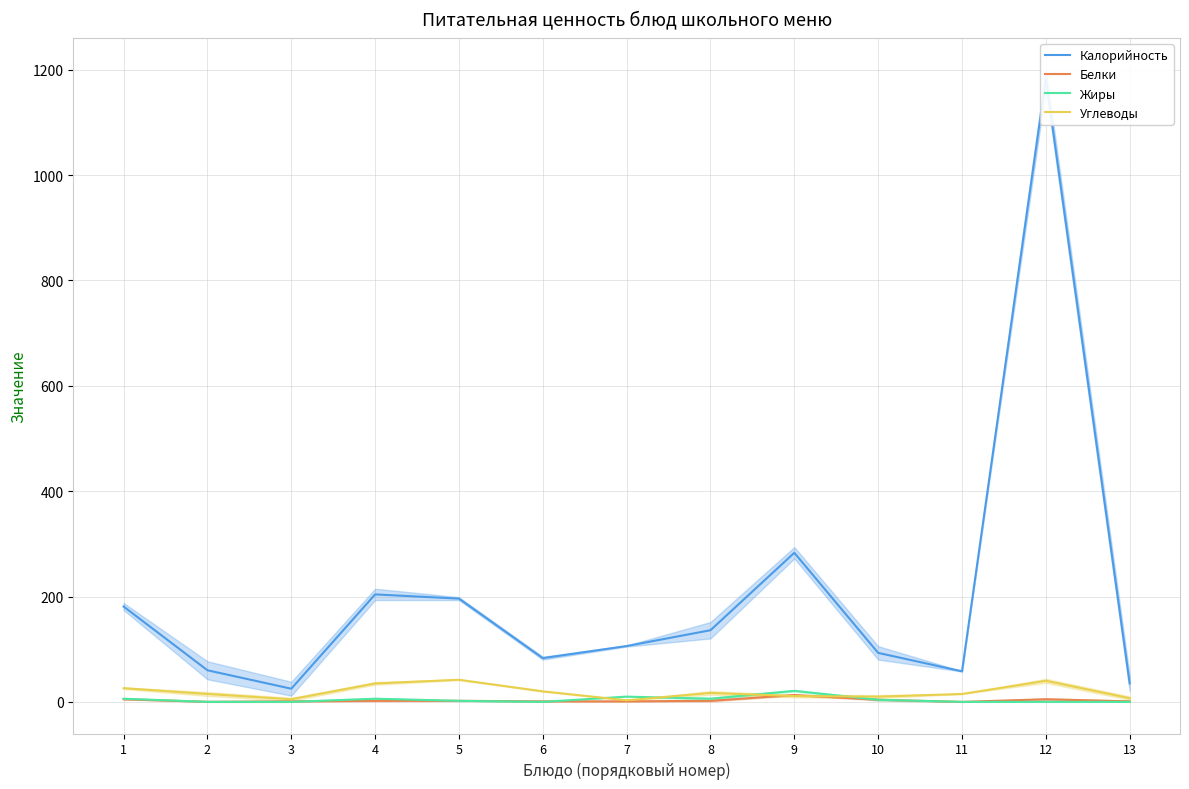

At which label is Жиры closest to 10?

7